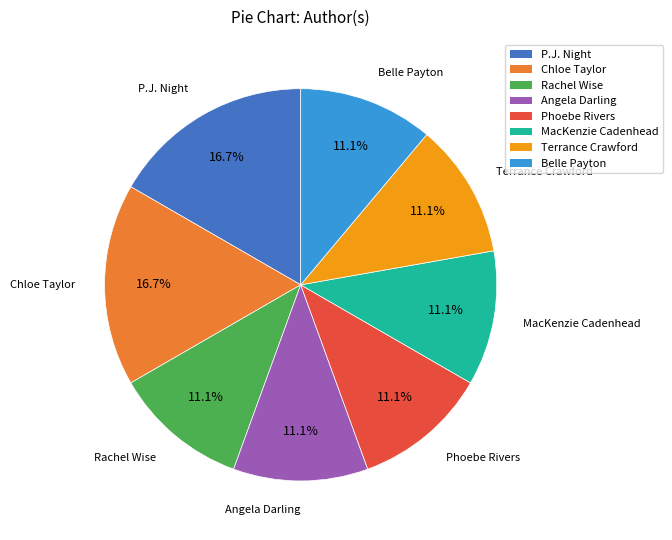

How much of the chart is everything except MacKenzie Cadenhead?

88.9%